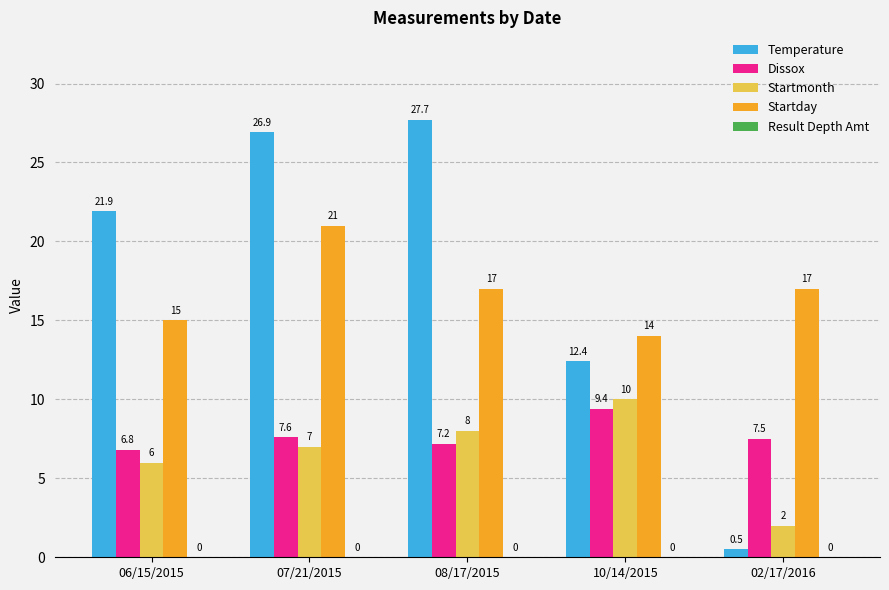

How many groups of bars are there?

5